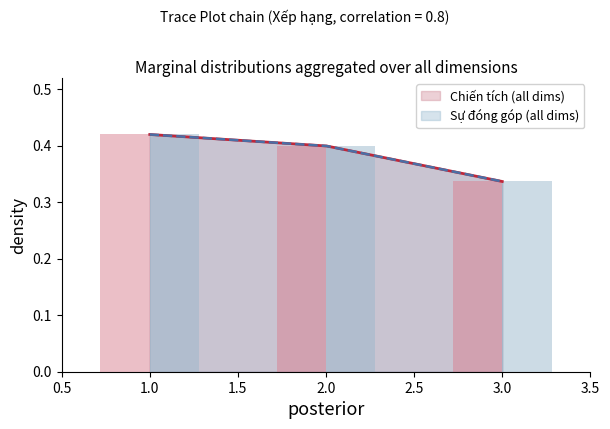

The Sự đóng góp series shows 0.4 at 1. True or false?

True